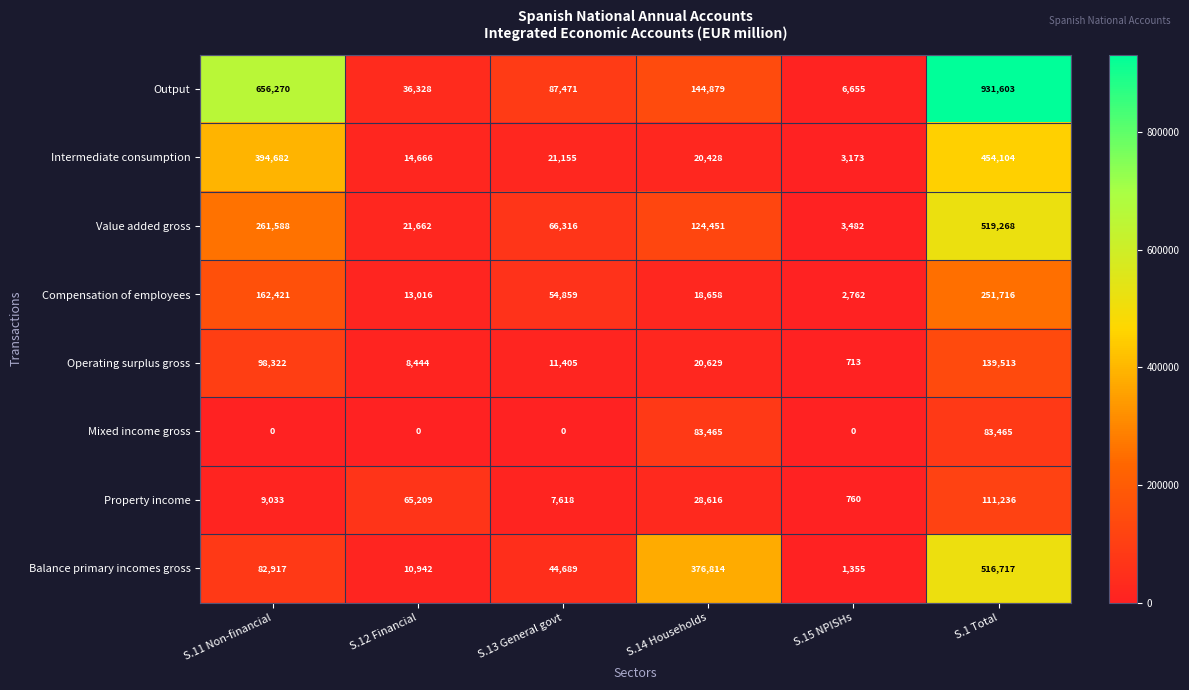

What is the highest value of the Operating surplus gross series?

139513